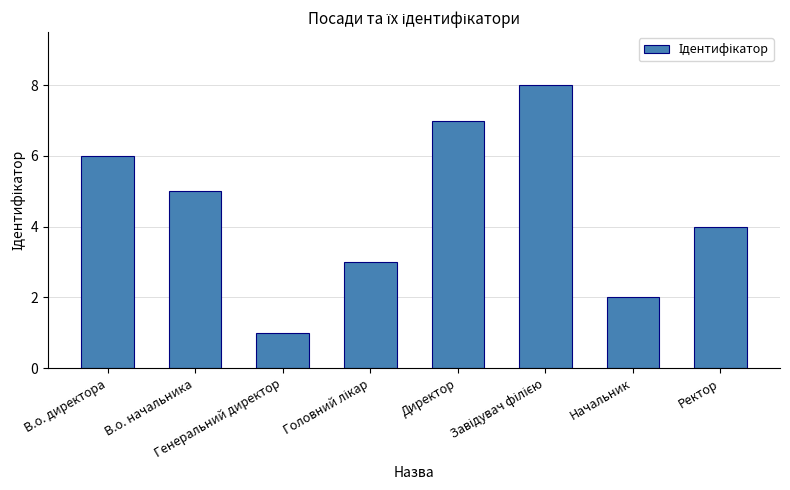

What is the difference between the maximum and second lowest values?

6